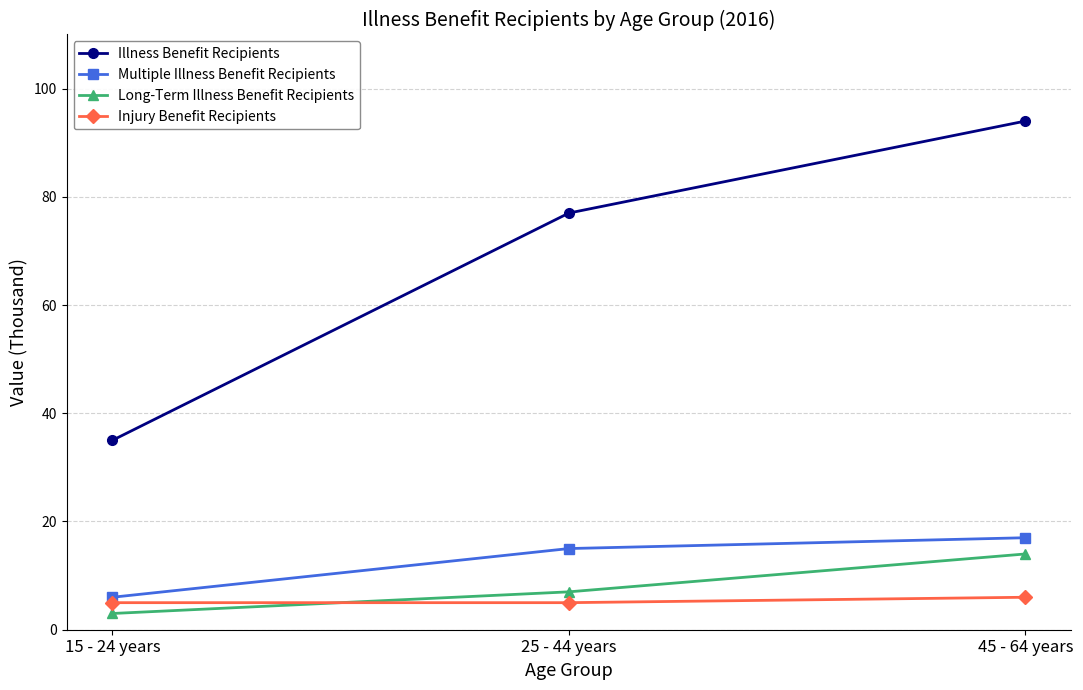

True or false: Illness Benefit Recipients has a value of 77 at 25 - 44 years.

True